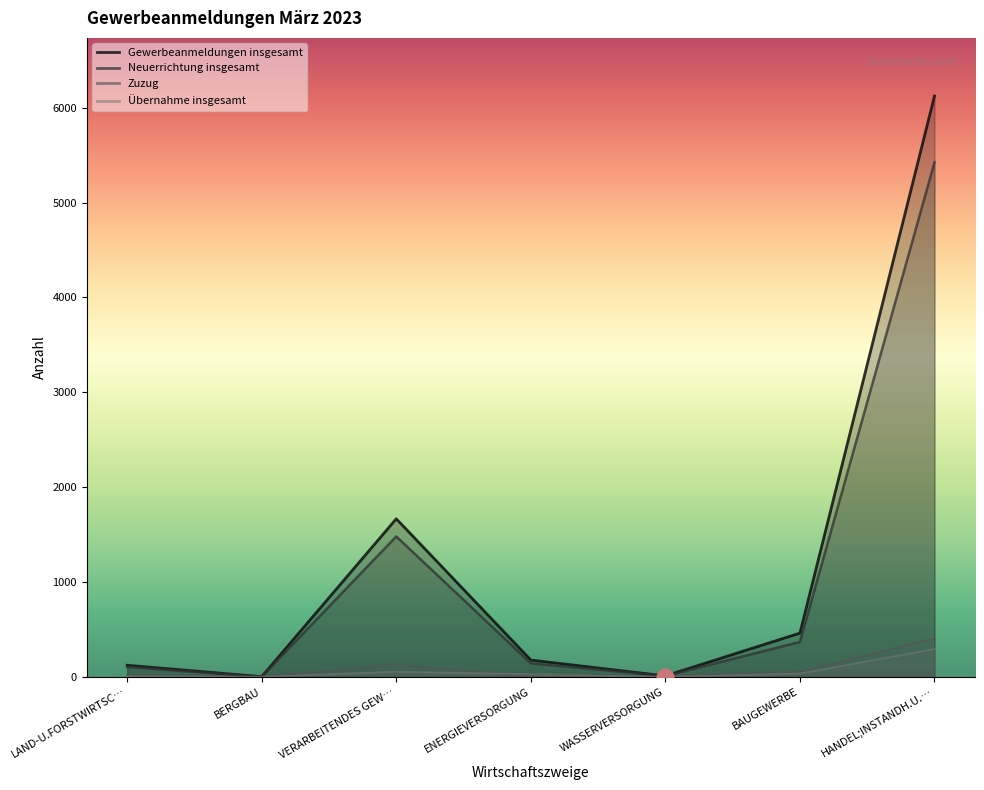

What is the spread (max minus min) of values at BAUGEWERBE?

426